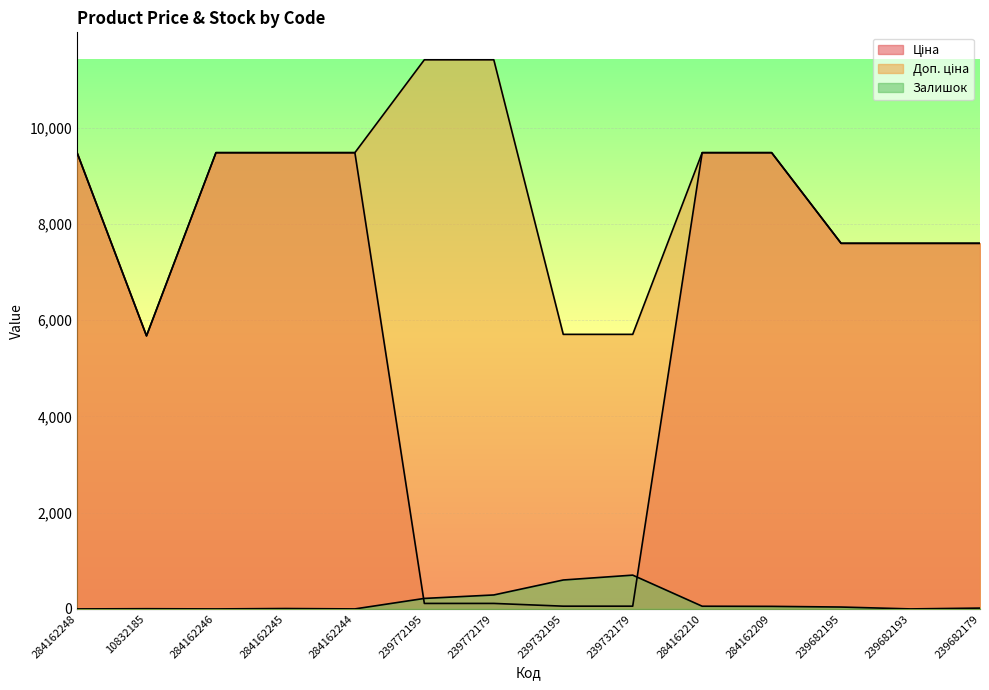

What is the average value of the Залишок series?

142.0